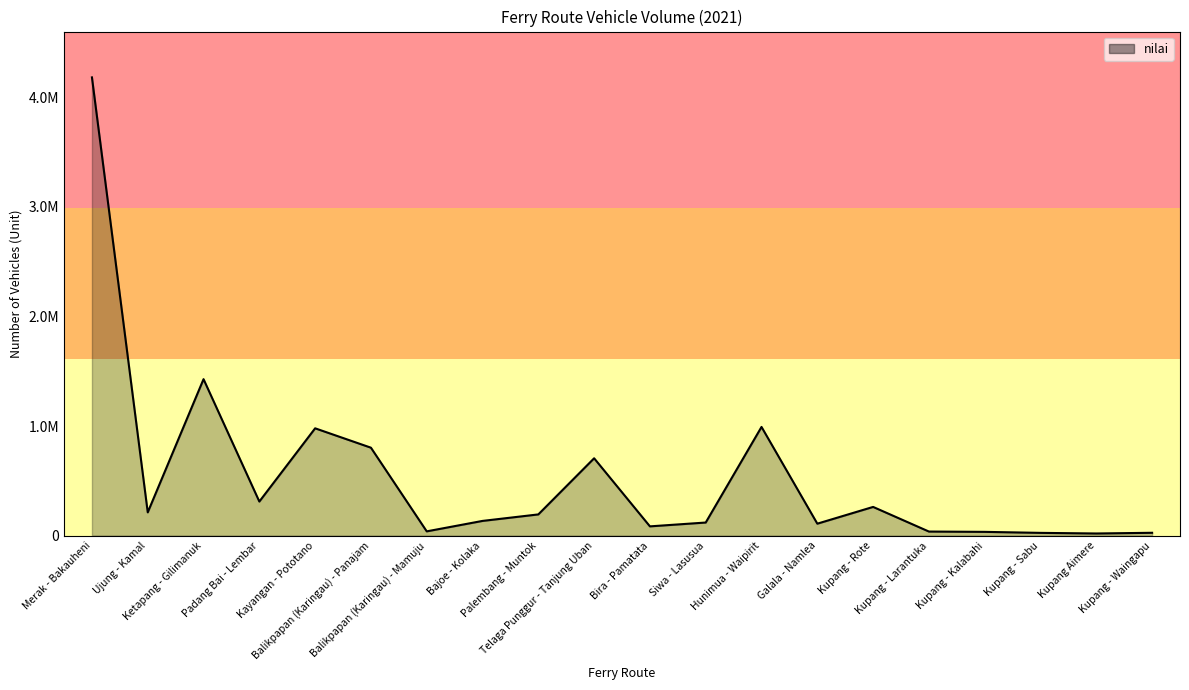

Reading left to right, extract all data points from this chart.

4181994	212486	1428051	311280	979462	802631	39120	134473	193784	705989	84723	119676	992084	109266	262120	37410	34491	25339	19673	26104